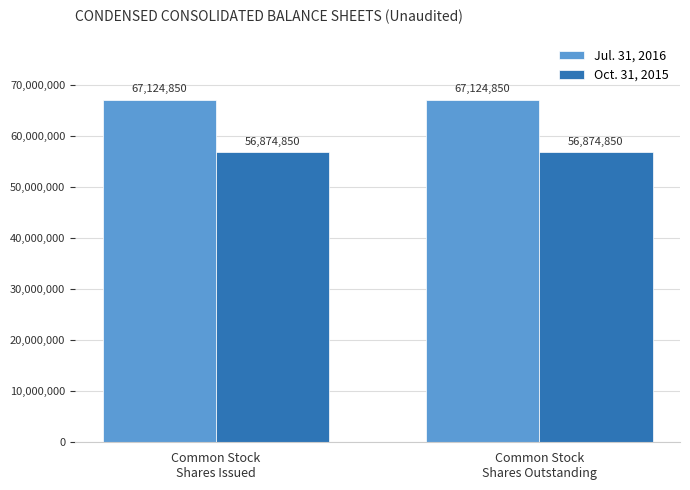

At Common Stock
Shares Outstanding, list the series in order from smallest to largest.

Oct. 31, 2015, Jul. 31, 2016